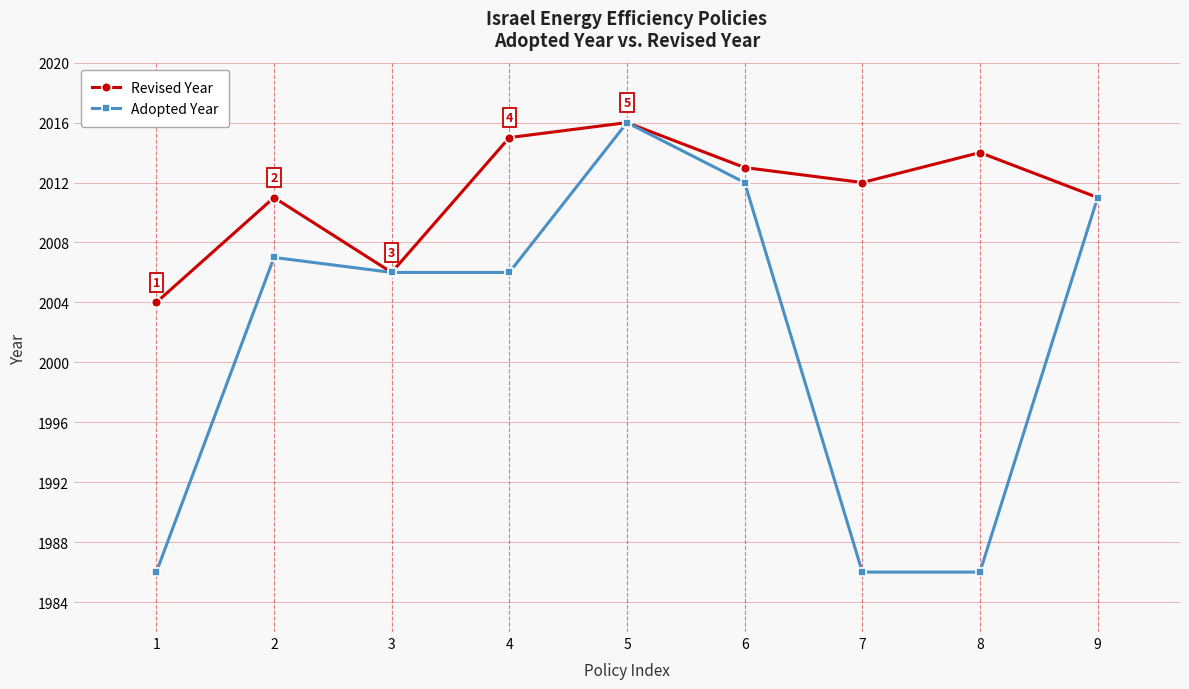

What are all the series names shown in the legend?

Revised Year, Adopted Year